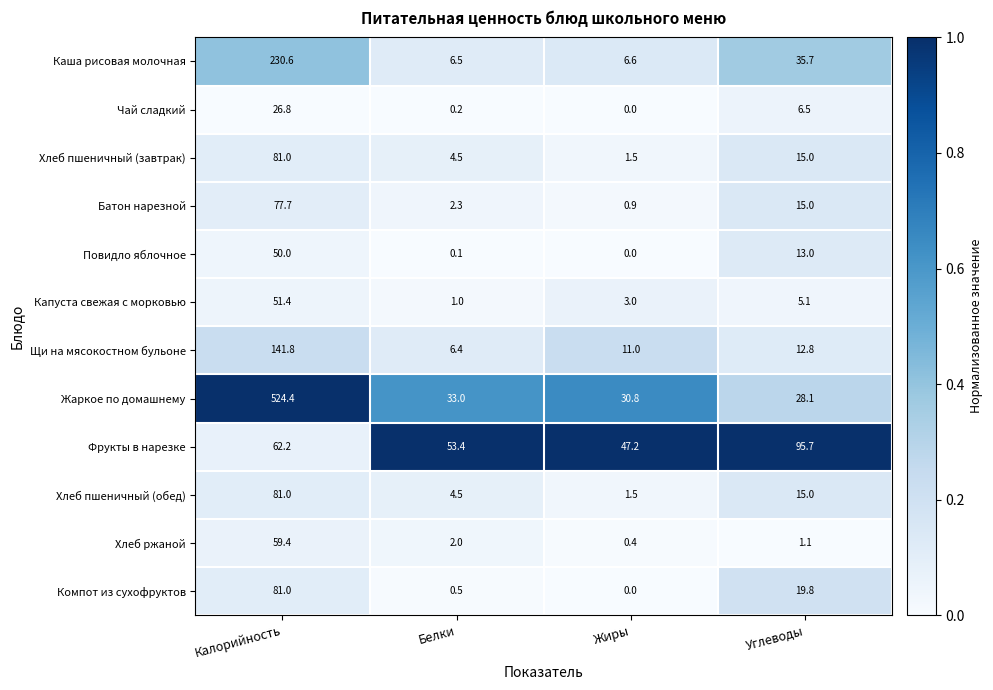

Which series has the widest spread of values?

Жаркое по домашнему